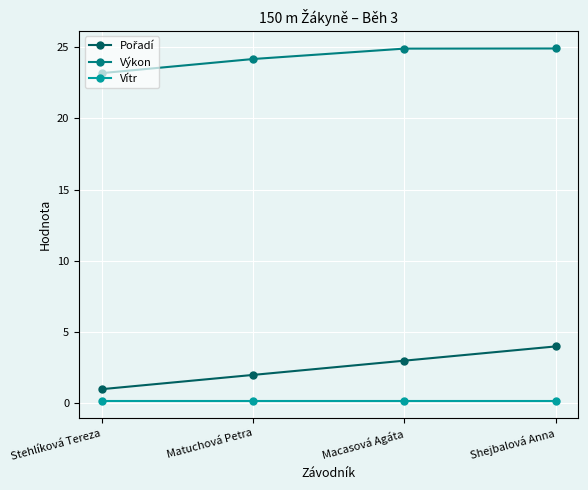

What position from the right is Matuchová Petra?

3